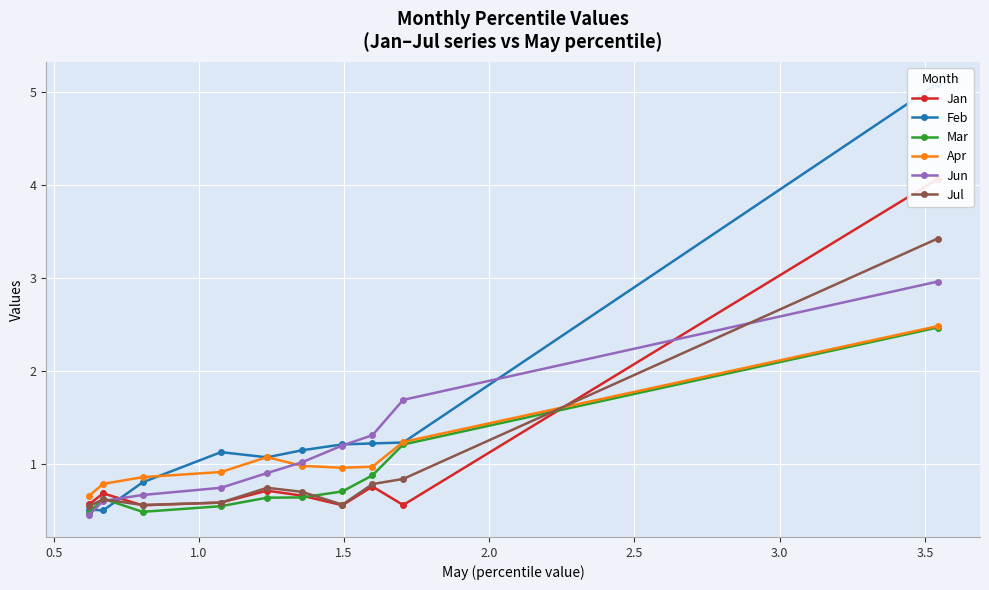

How many times do Jul and Jun cross each other?

2